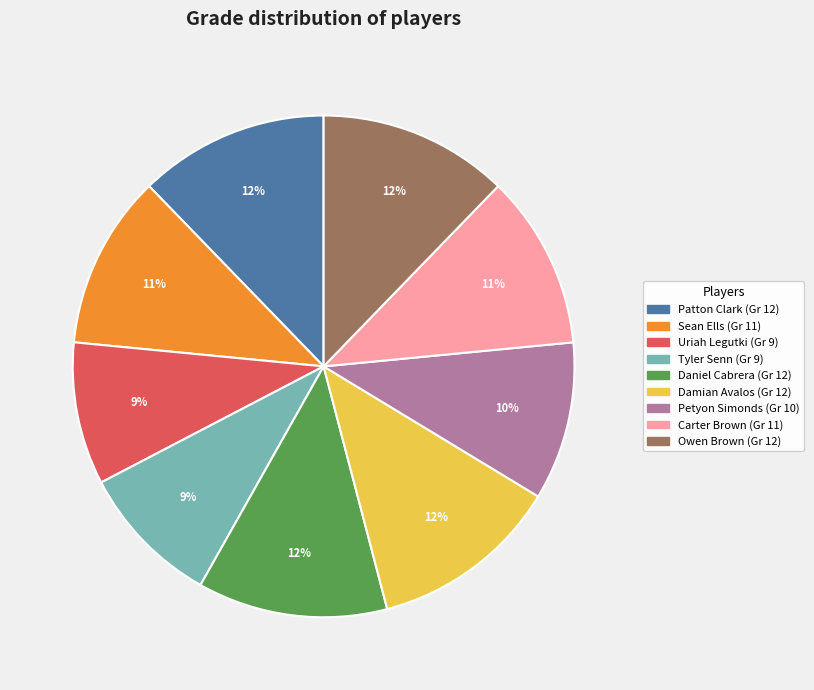

Does any single category account for the majority?

No